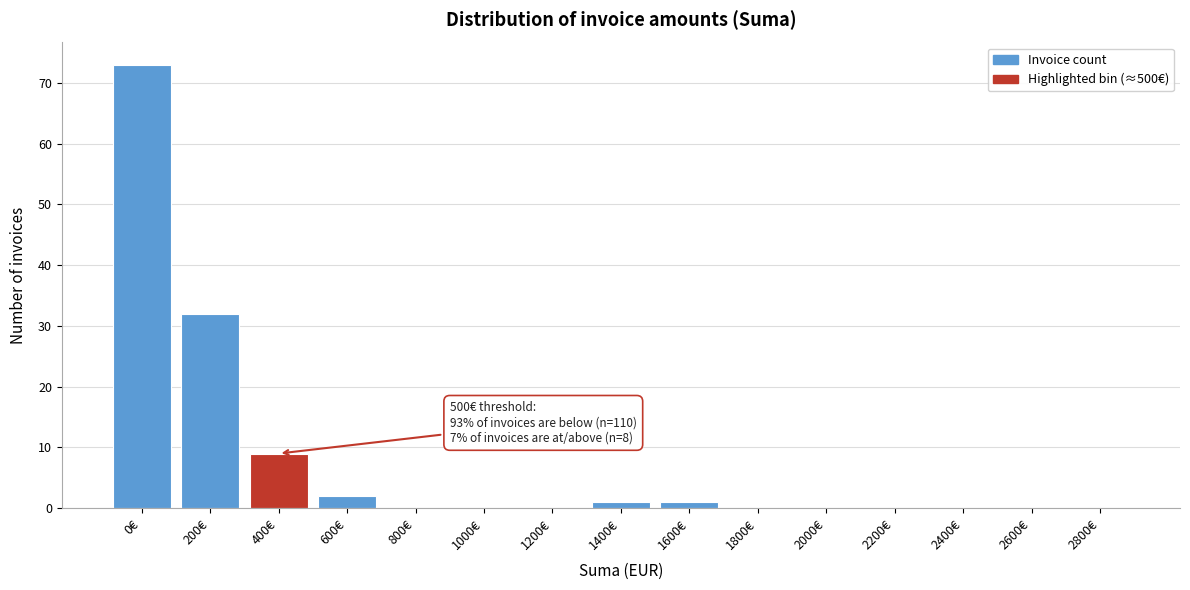

Reading left to right, extract all data points from this chart.

0€=73	200€=32	400€=9	600€=2	800€=0	1000€=0	1200€=0	1400€=1	1600€=1	1800€=0	2000€=0	2200€=0	2400€=0	2600€=0	2800€=0